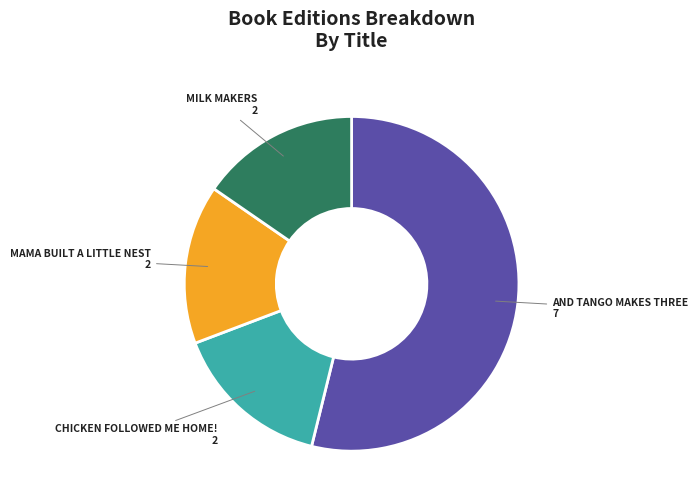

Is there a majority slice in this chart?

Yes